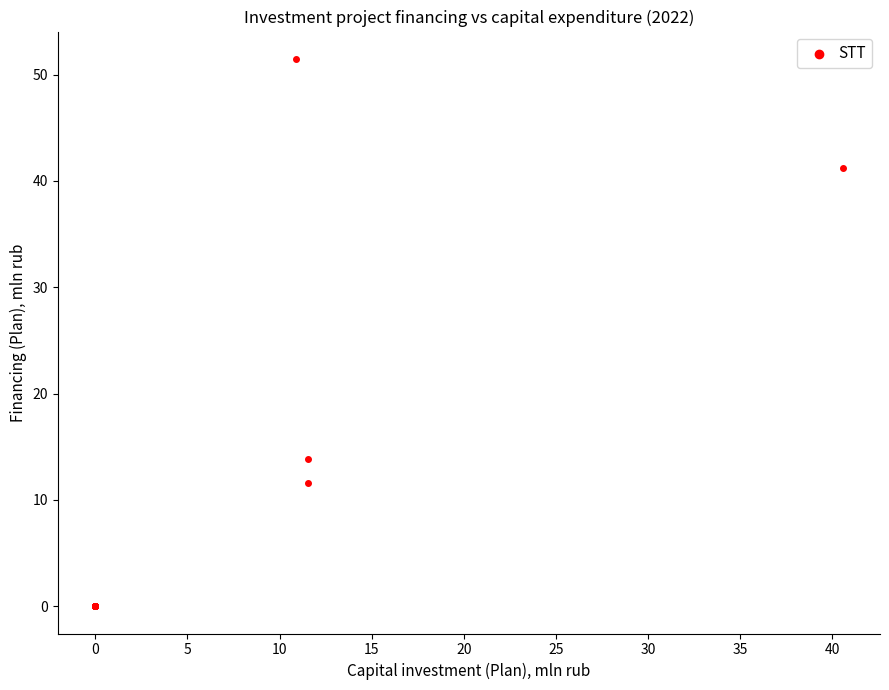

What Y value in the scatter plot is closest to 25?

13.9